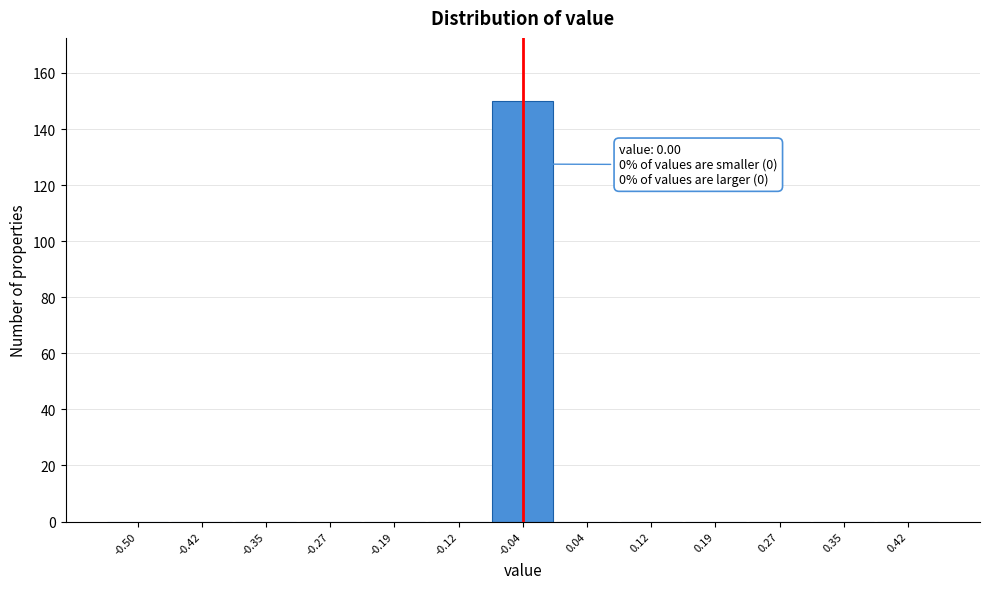

Reading left to right, what are all the values shown in this chart?

-0.50=0	-0.42=0	-0.35=0	-0.27=0	-0.19=0	-0.12=0	-0.04=150	0.04=0	0.12=0	0.19=0	0.27=0	0.35=0	0.42=0